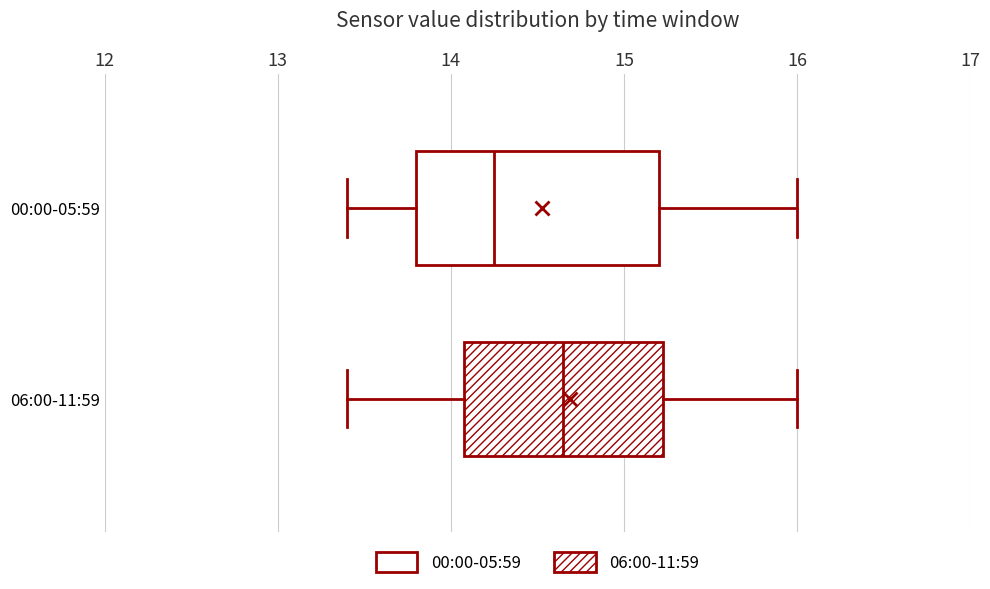

Where is the left edge of the box for 06:00-11:59 on the x-axis? The values are not printed on the chart, so give them approximately, as read against the axis.

14.1